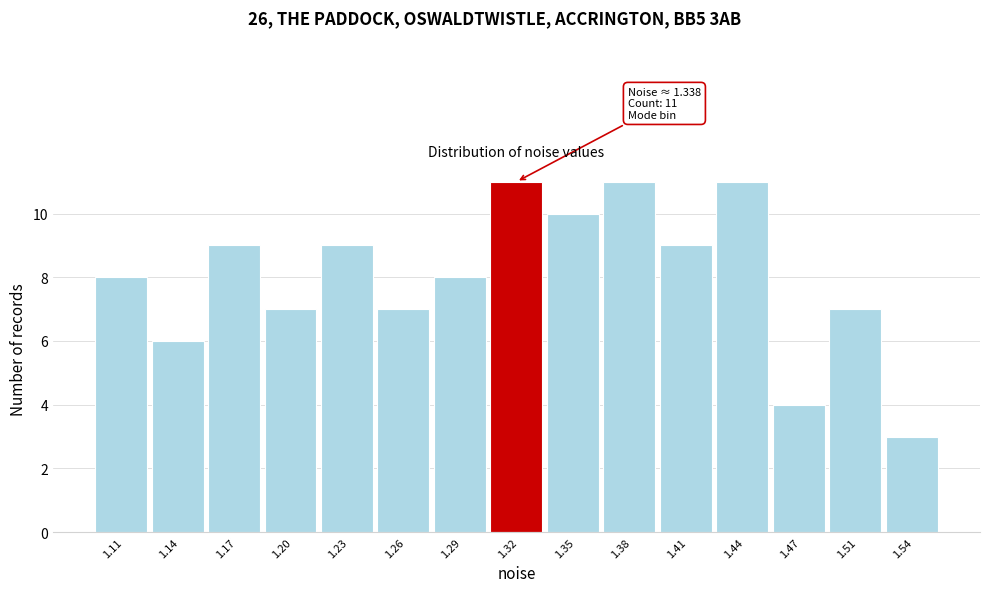

Reading left to right, extract all data points from this chart.

1.11=8	1.14=6	1.17=9	1.20=7	1.23=9	1.26=7	1.29=8	1.32=11	1.35=10	1.38=11	1.41=9	1.44=11	1.47=4	1.51=7	1.54=3